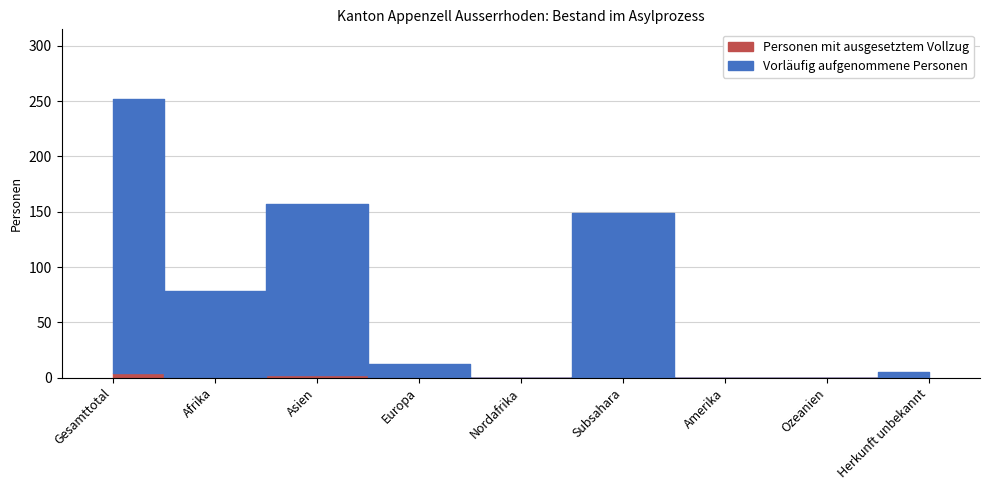

What is the spread (max minus min) of values at Afrika?

76